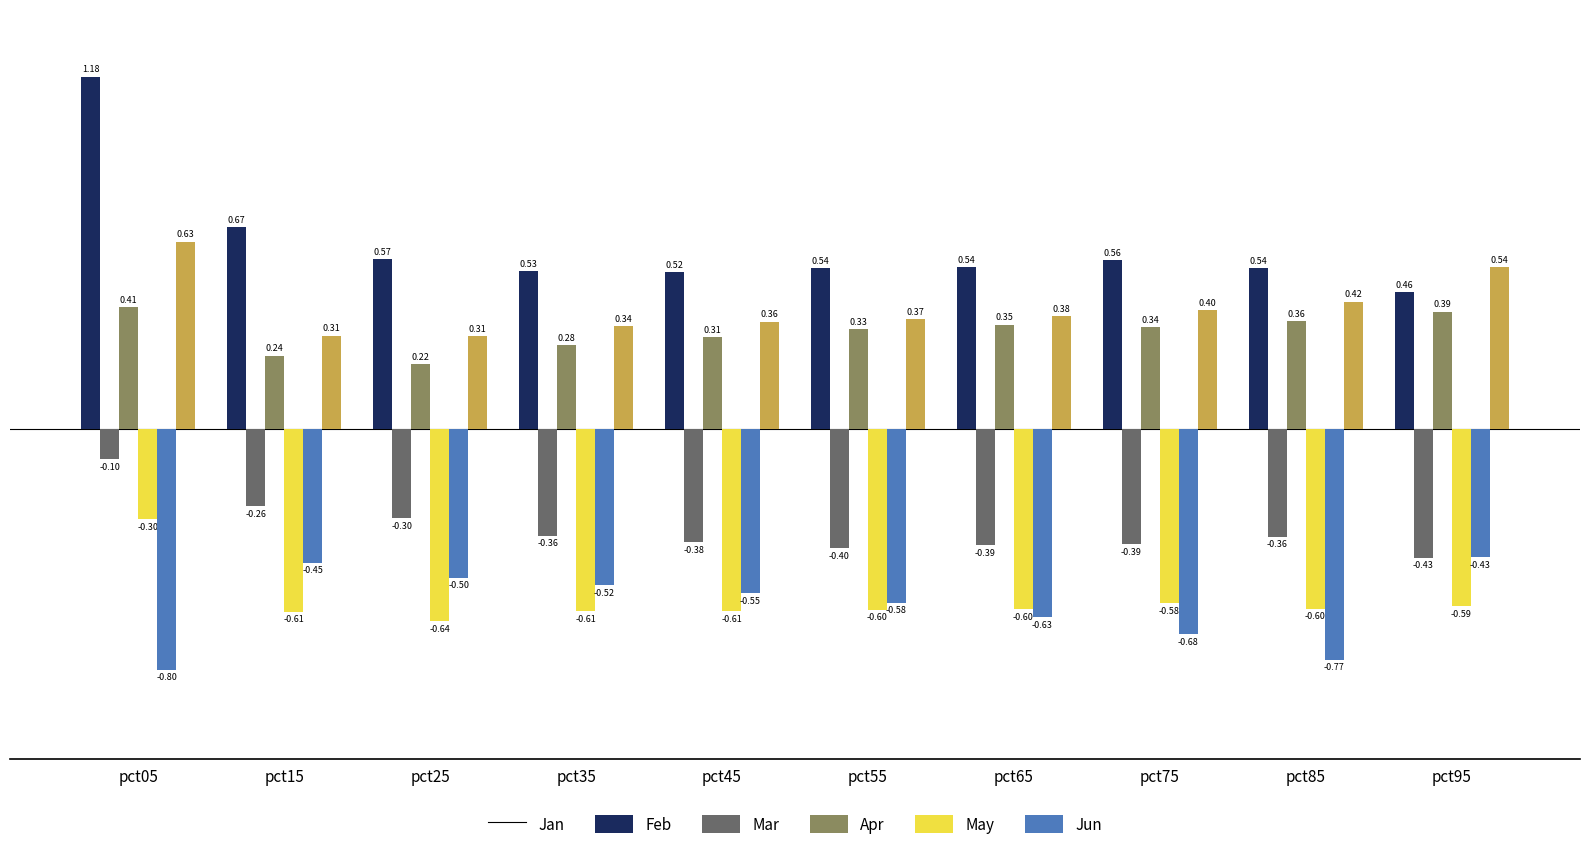

What is the maximum value for Apr?

-0.3